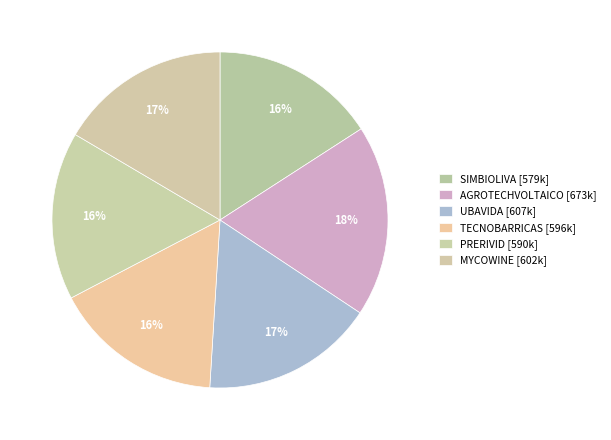

Count the number of slices in the pie.

6